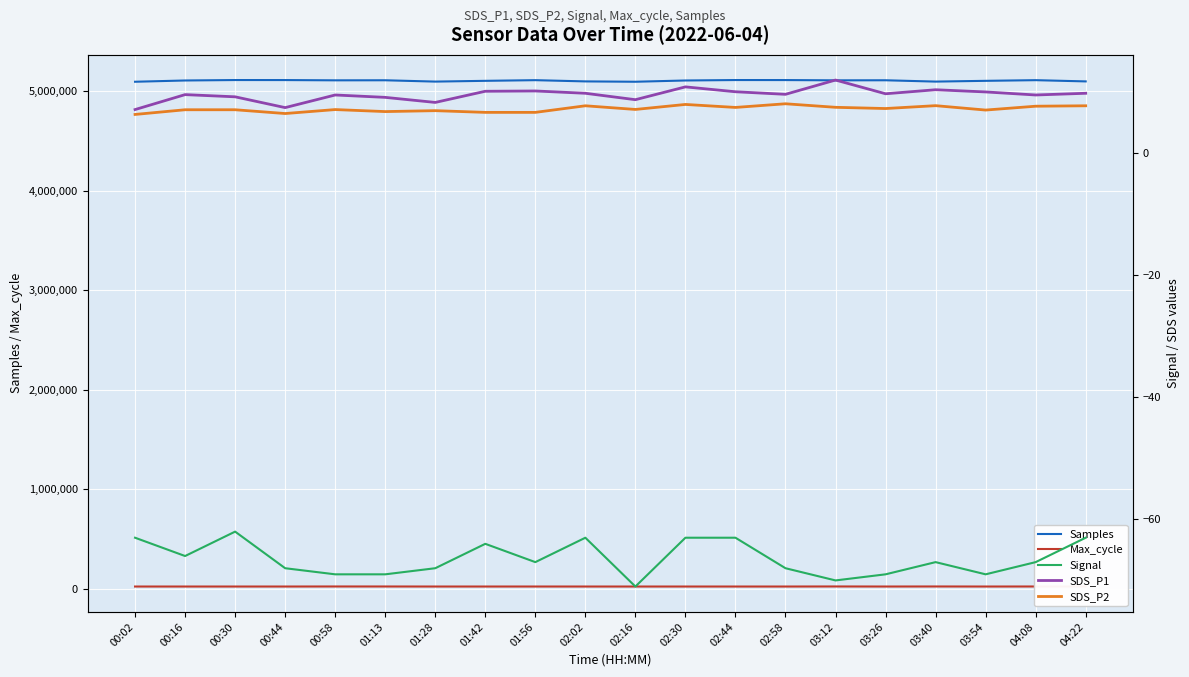

How many data points does each series have?

20